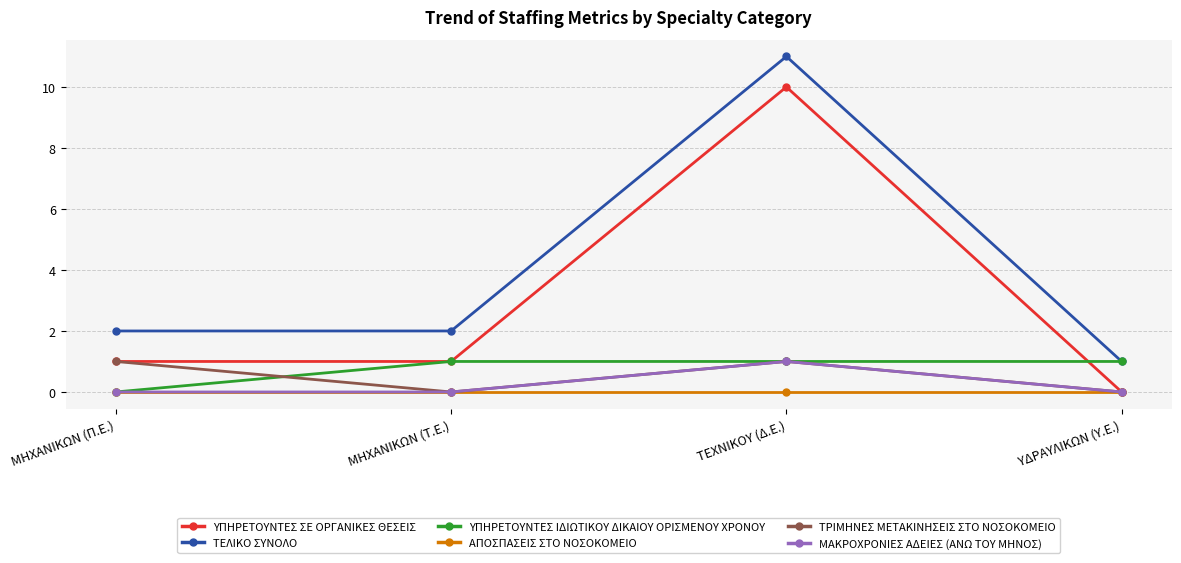

What position from the left is ΥΔΡΑΥΛΙΚΩΝ (Υ.Ε.)?

4